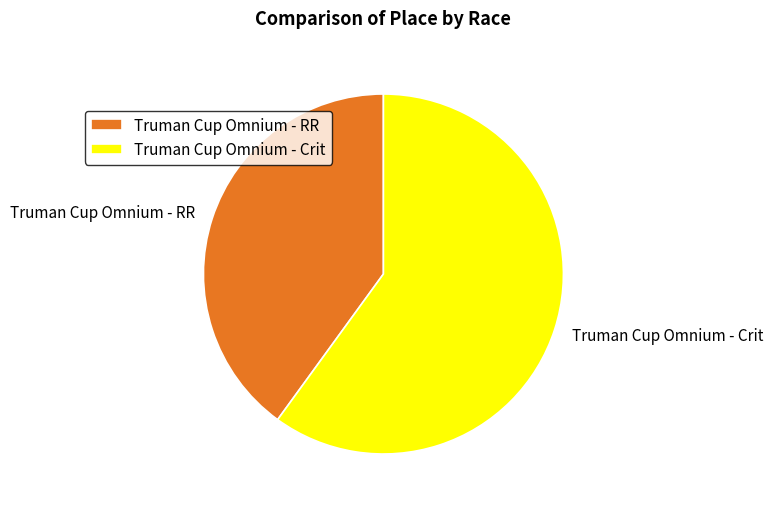

Combined, do Truman Cup Omnium - Crit and Truman Cup Omnium - RR account for over 50%?

Yes